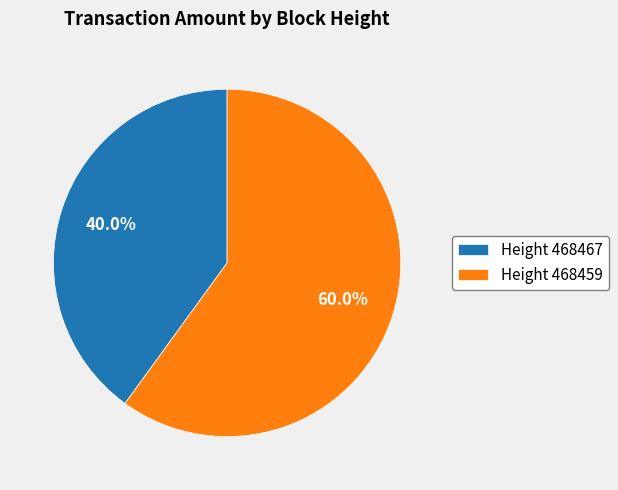

Which has a higher value, Height 468459 or Height 468467?

Height 468459